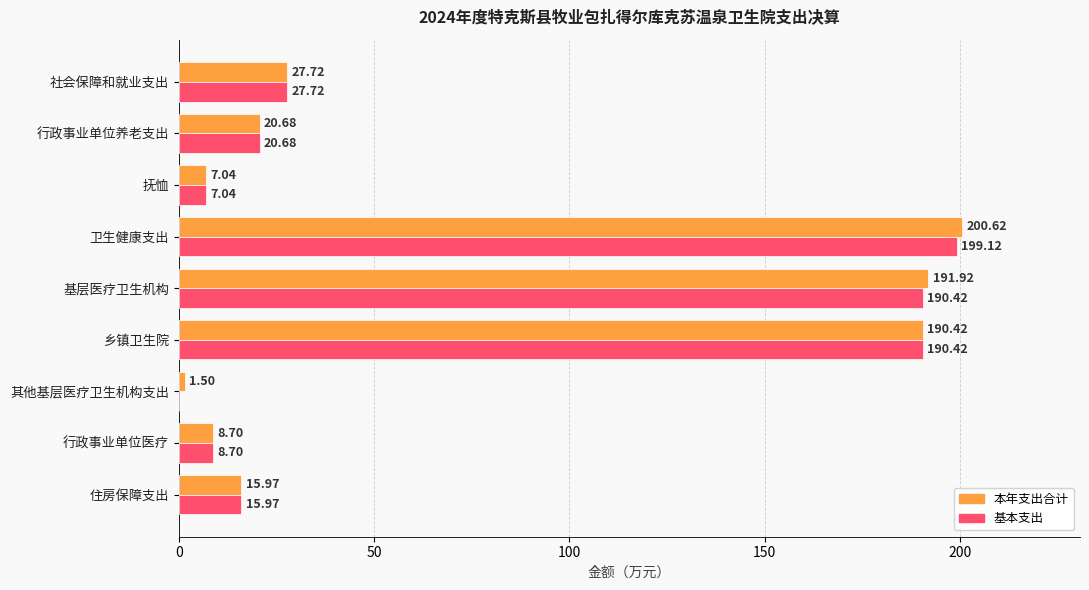

What is the sum of all 本年支出合计 values?

664.6